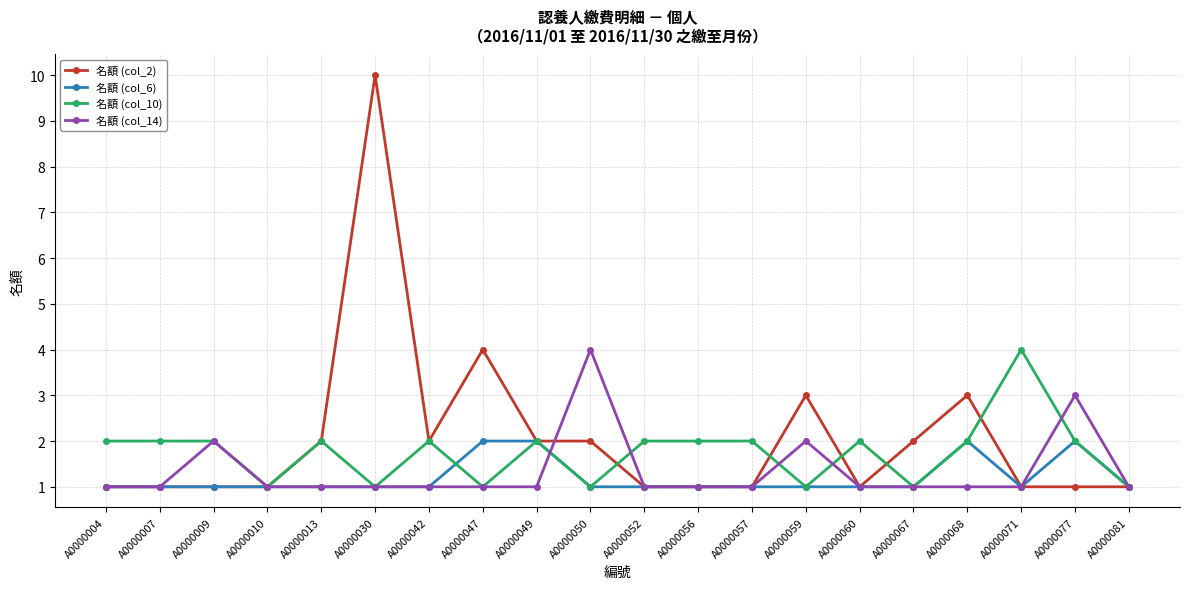

Does the chart display data point markers on the line(s)?

Yes